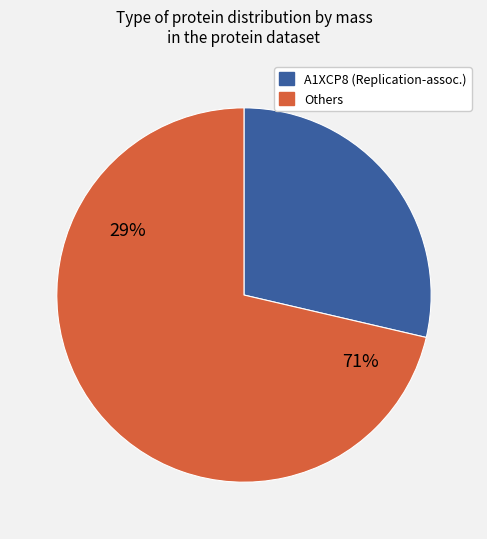

Is it true that A1XCP9 is 15% of the pie?

False